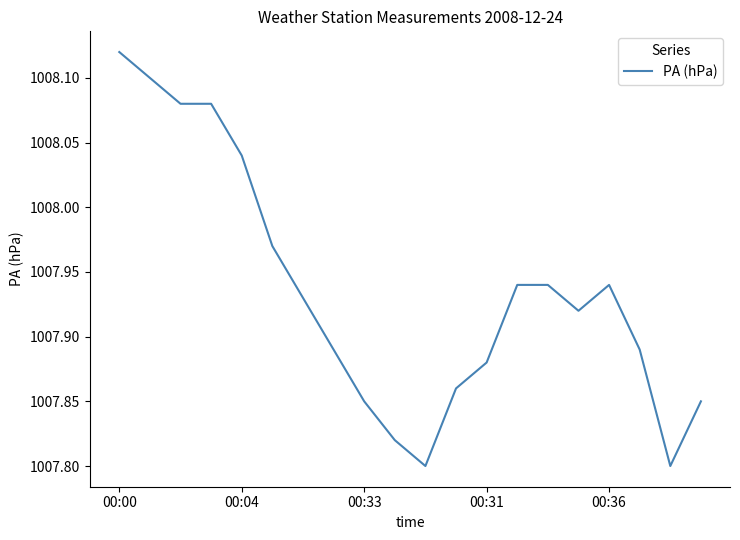

What is the label of the 1st point from the left?

00:00